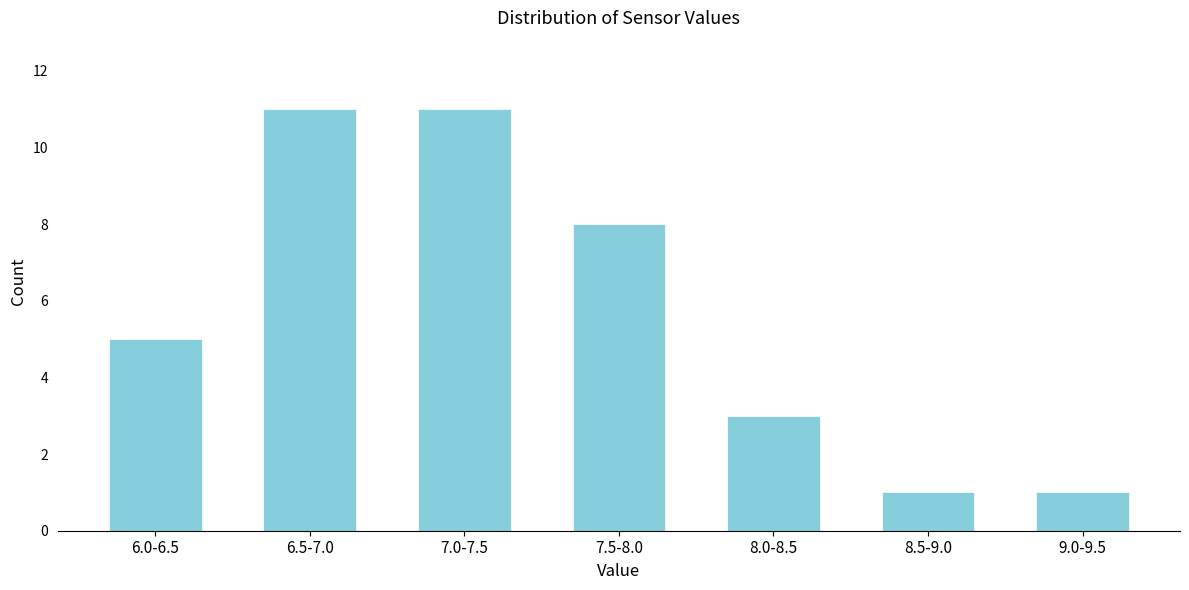

Reading left to right, extract all data points from this chart.

5	11	11	8	3	1	1